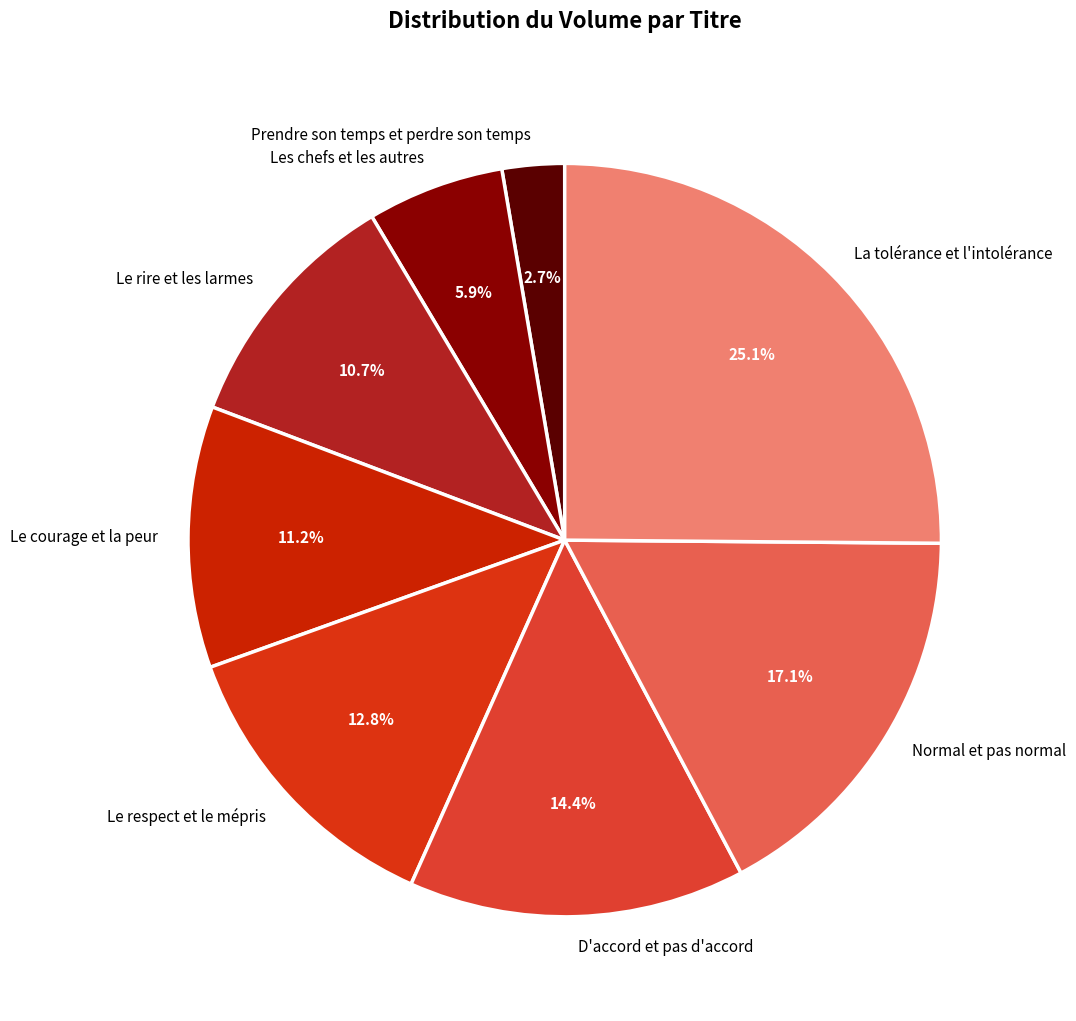

To the nearest percent, what is the combined percentage of La tolérance et l'intolérance and Le courage et la peur?

36%